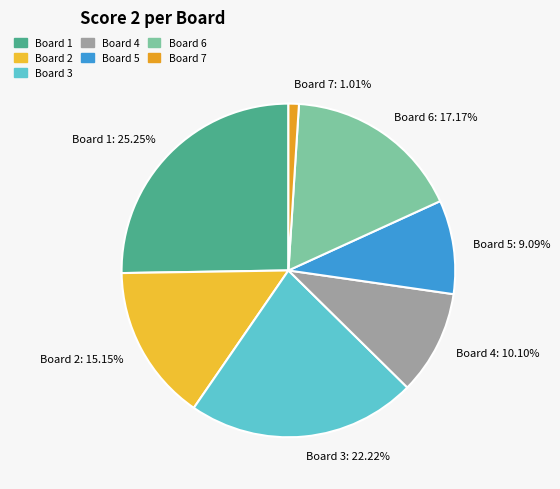

Is there any slice that represents more than half of the pie?

No